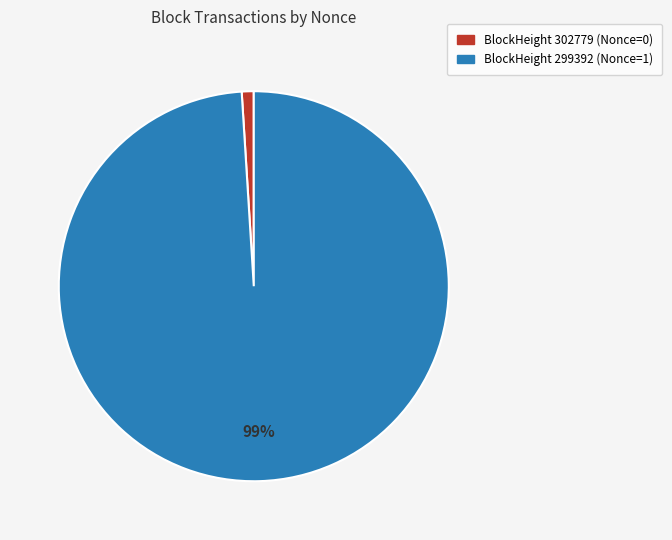

How many slices are in this pie chart?

2